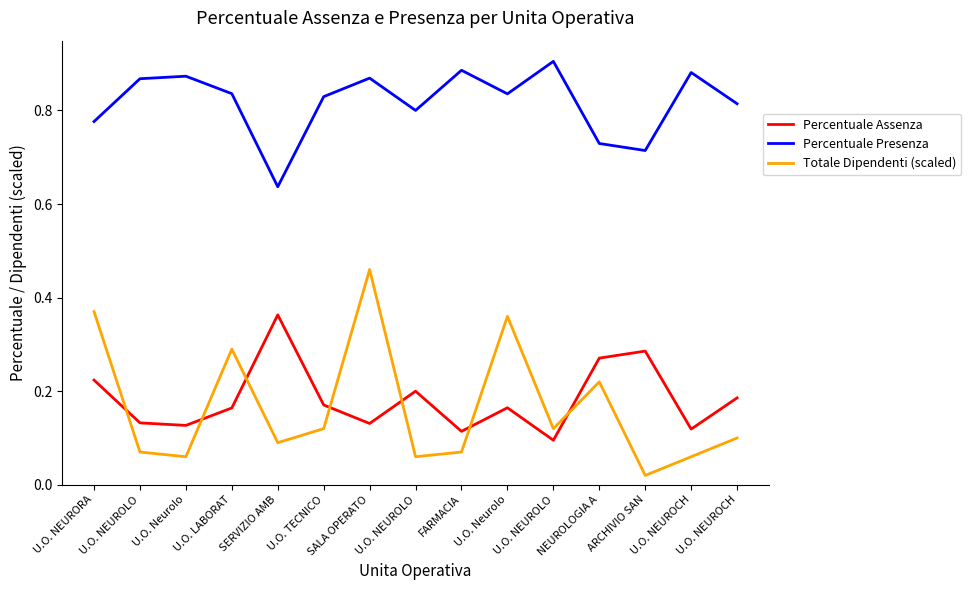

How many lines are shown in the chart?

3